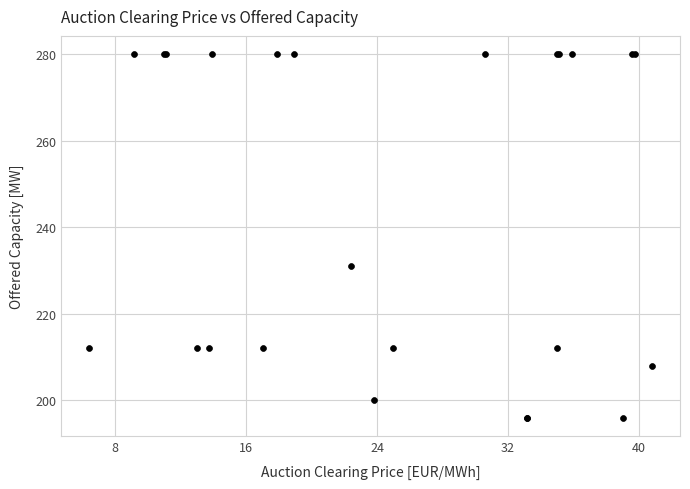

What Y value in the scatter plot is closest to 238?

231